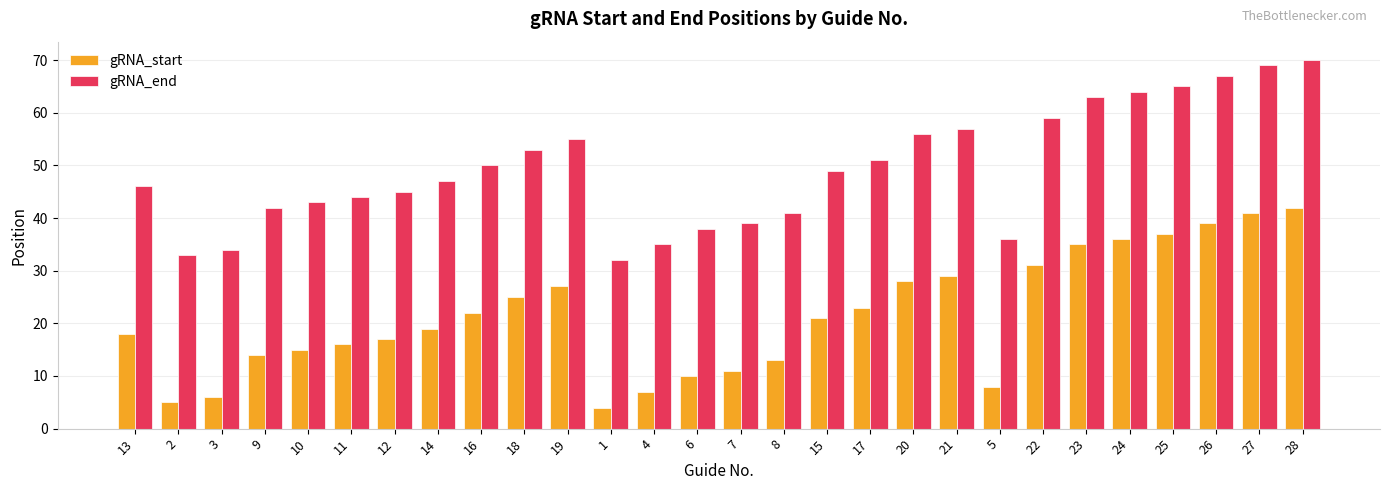

How many series are shown in this chart?

2